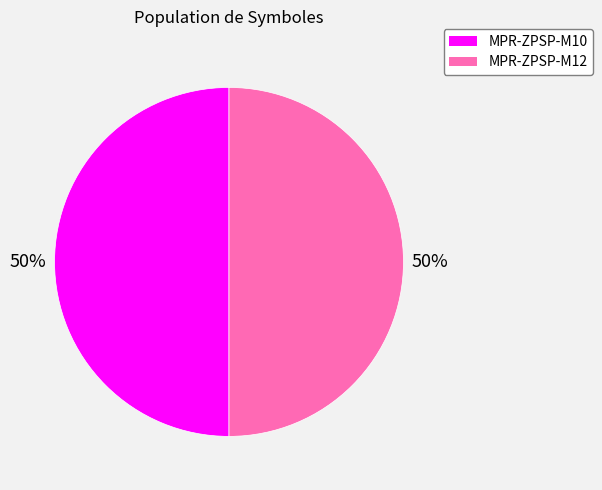

To the nearest percent, what percentage of the pie is MPR-ZPSP-M12?

50%